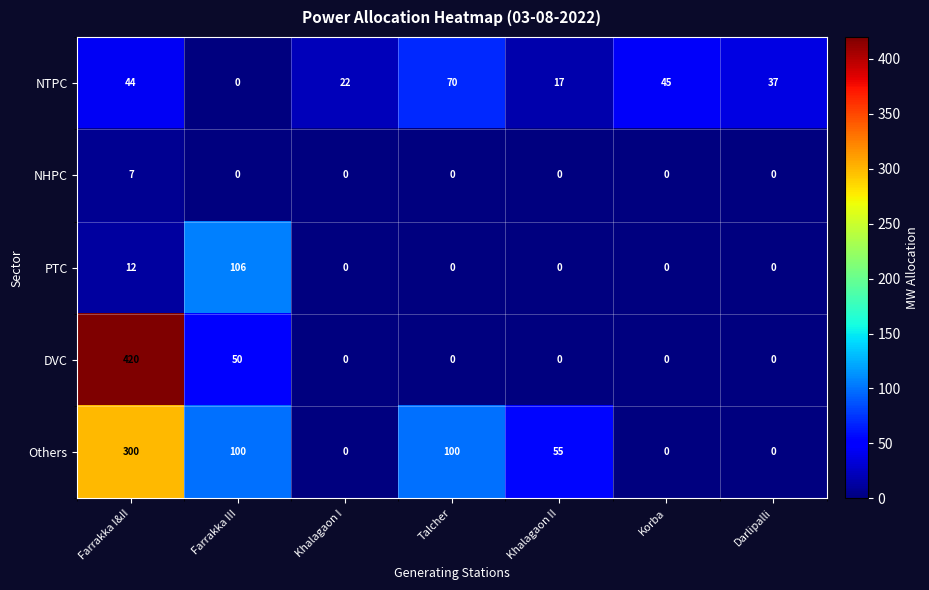

At which category is the sum across all series the highest?

Farrakka I&II